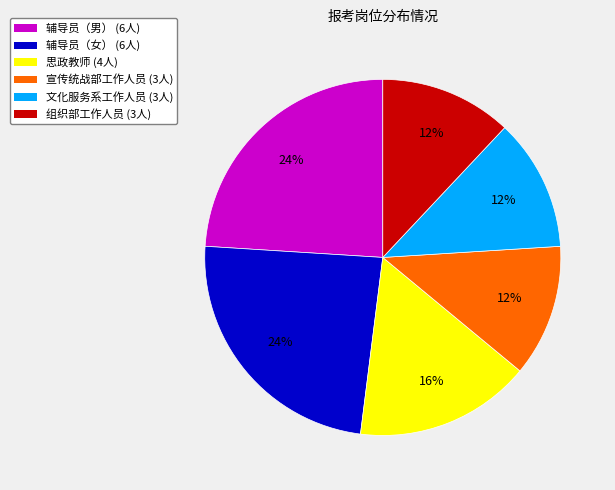

What is the ratio of the value at 宣传统战部工作人员 (3人) to the value at 组织部工作人员 (3人)?

1.0